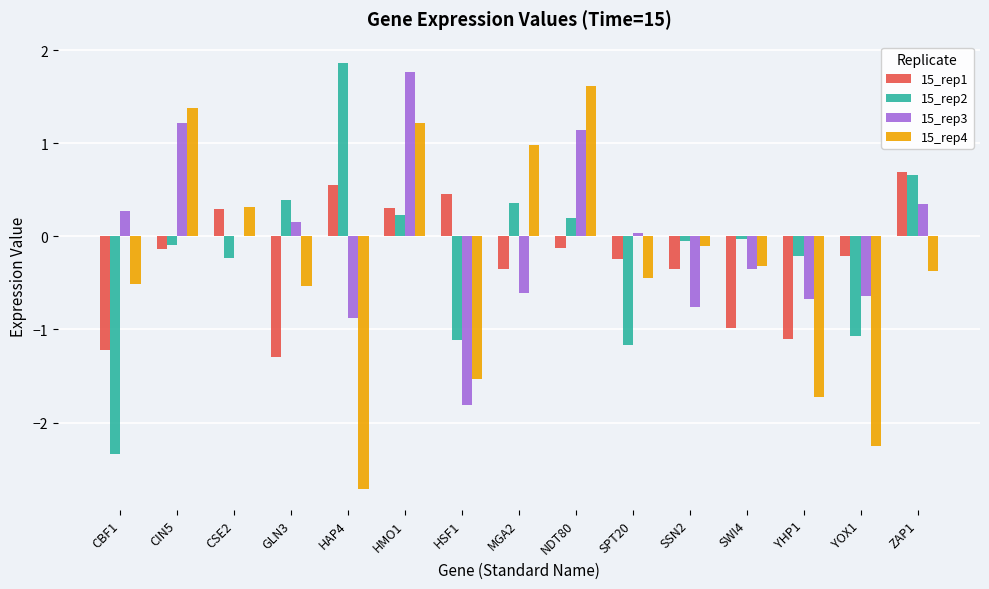

Are the bars horizontal?

No